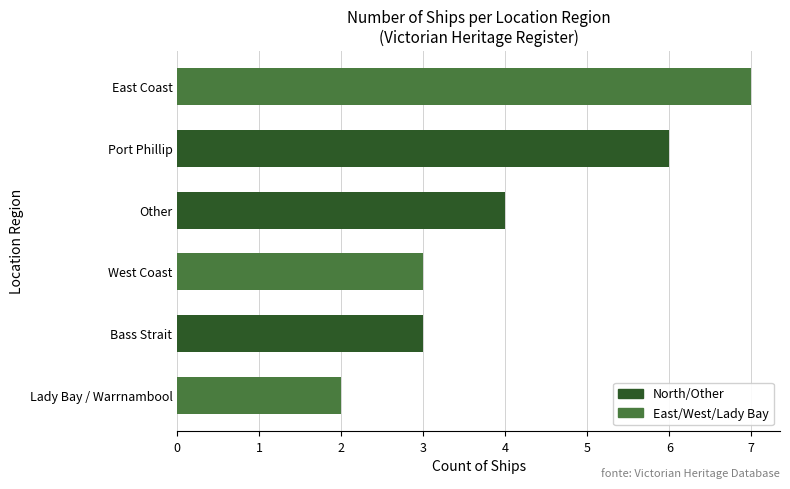

What is the ratio of the value at Bass Strait to the value at West Coast?

1.0